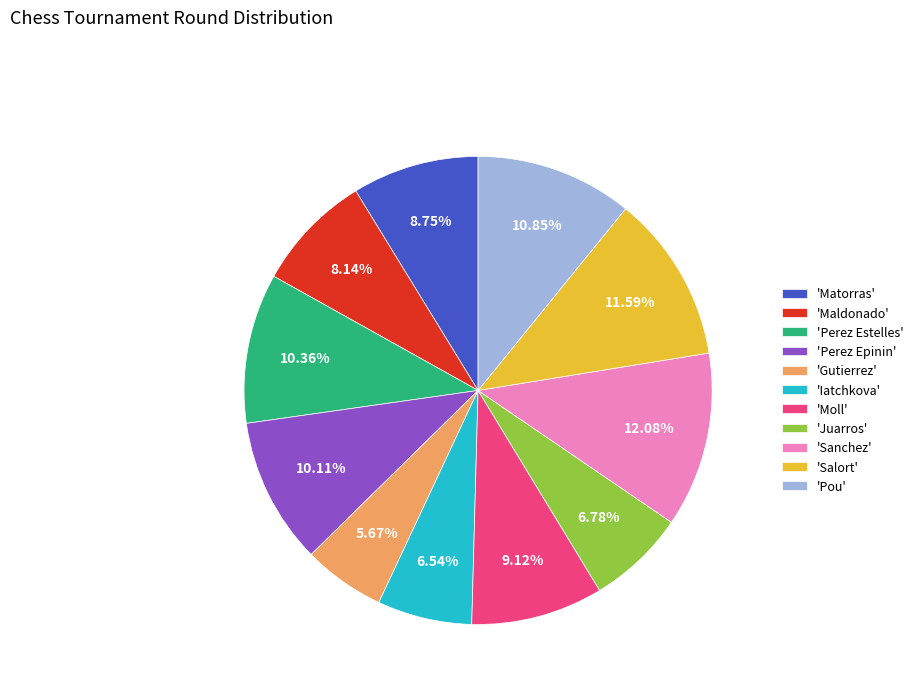

Combined, do 'Sanchez' and 'Perez Epinin' account for over 50%?

No